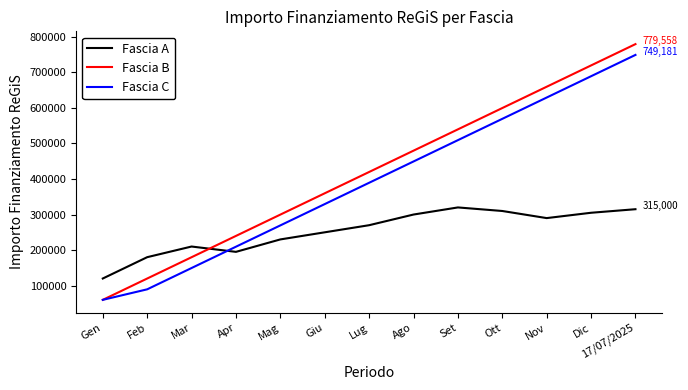

Count the number of data series in this chart.

3